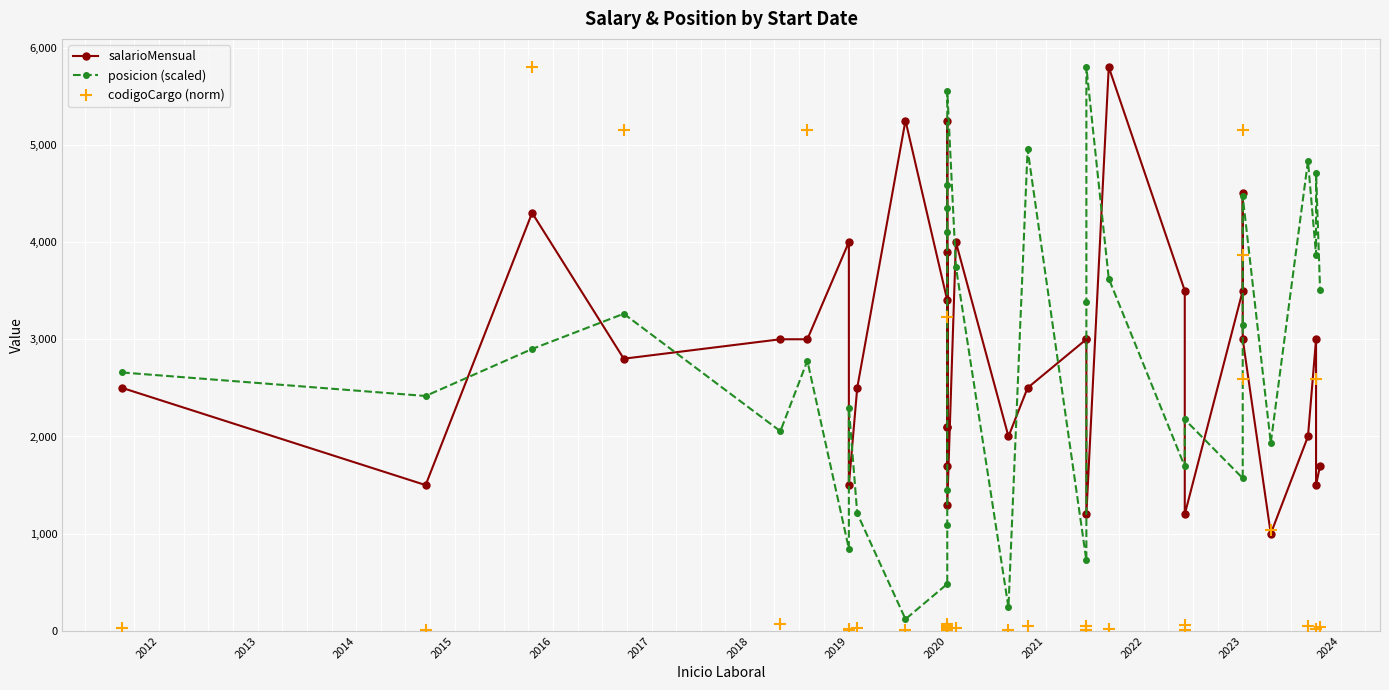

How many times do salarioMensual and posicion (scaled) cross each other?

16